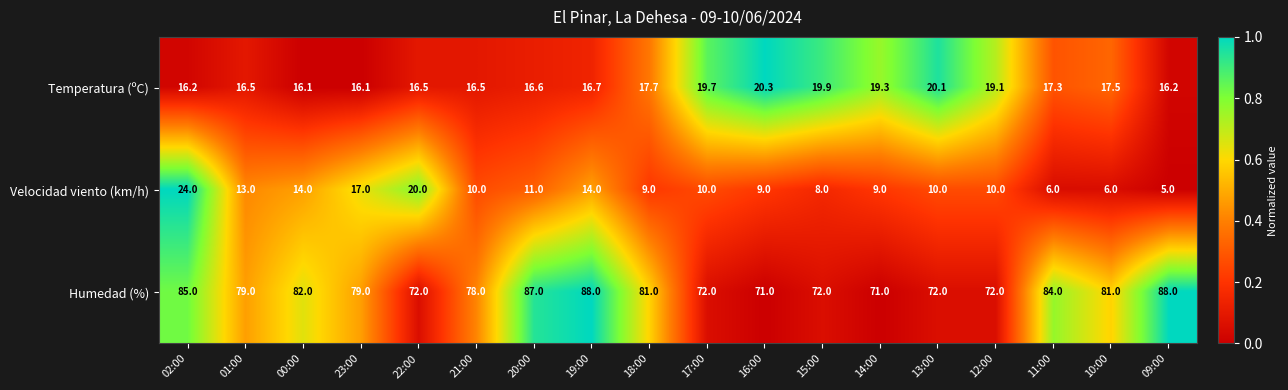

Is it true that Humedad (%) equals 88.0 at 09:00?

True